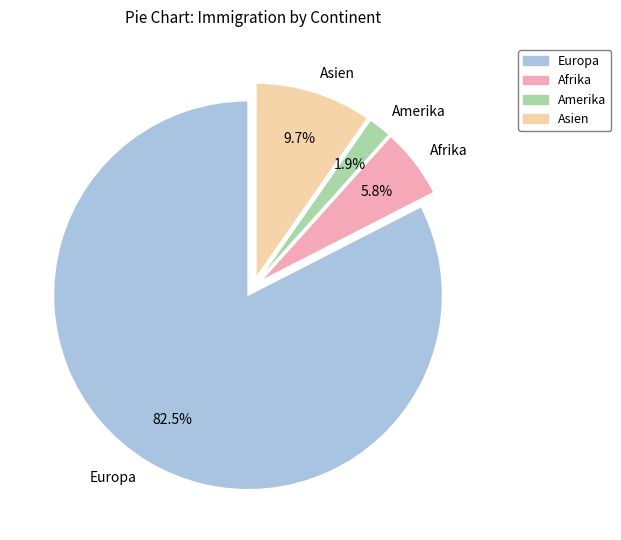

Approximately how many times larger is the value at Europa compared to Afrika?

14.2